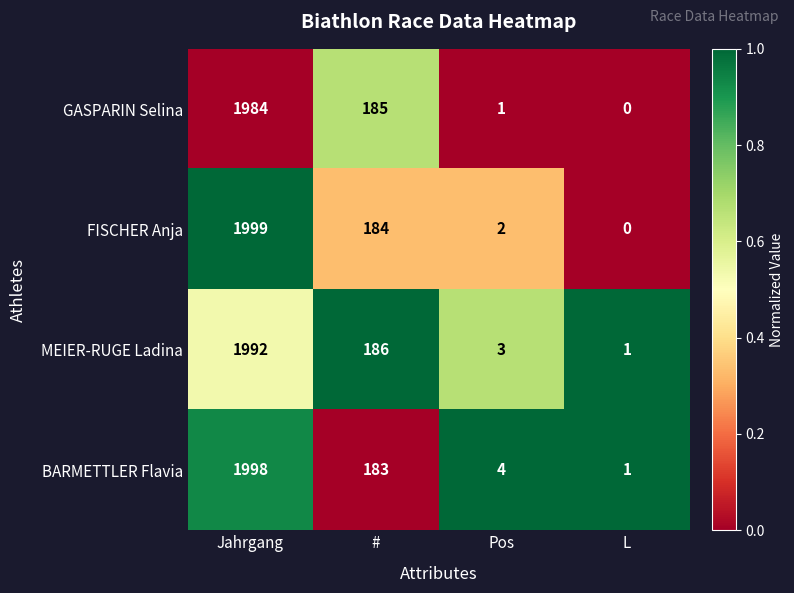

What value does the MEIER-RUGE Ladina series have at #, to the nearest 50?

200